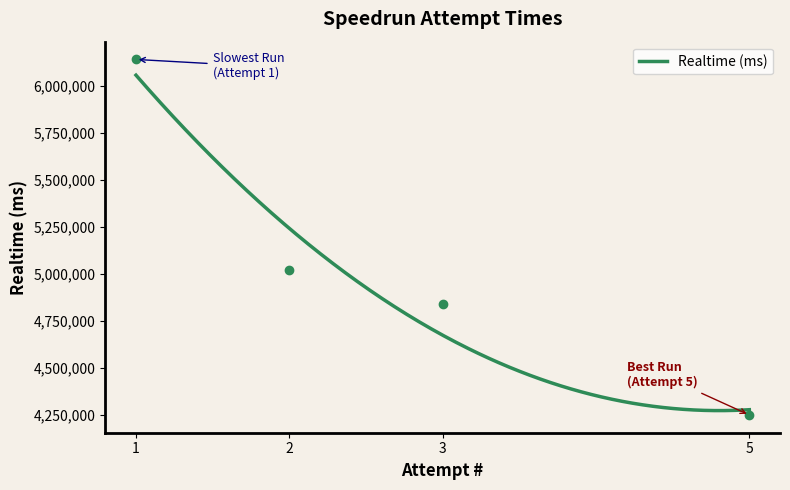

At which category does the chart reach its minimum across all series?

5